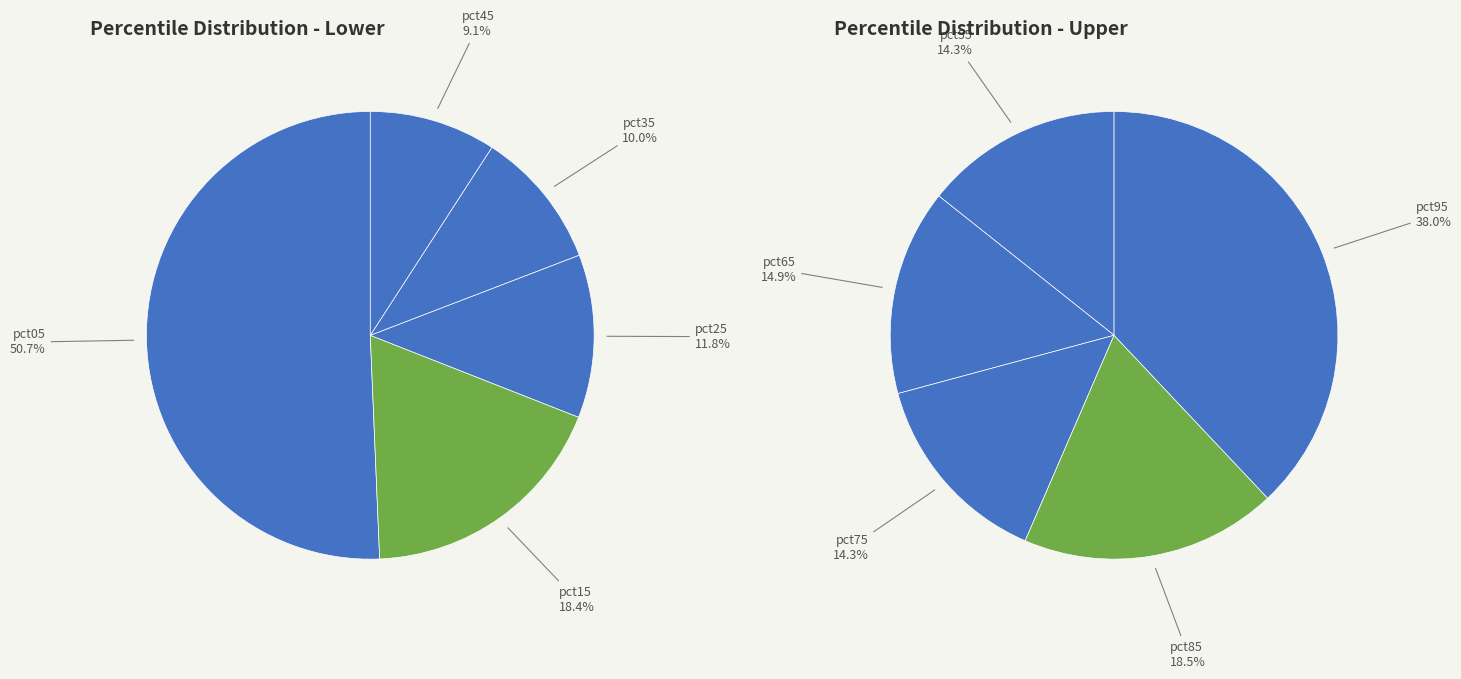

Between pct45 and pct15, which is larger?

pct15